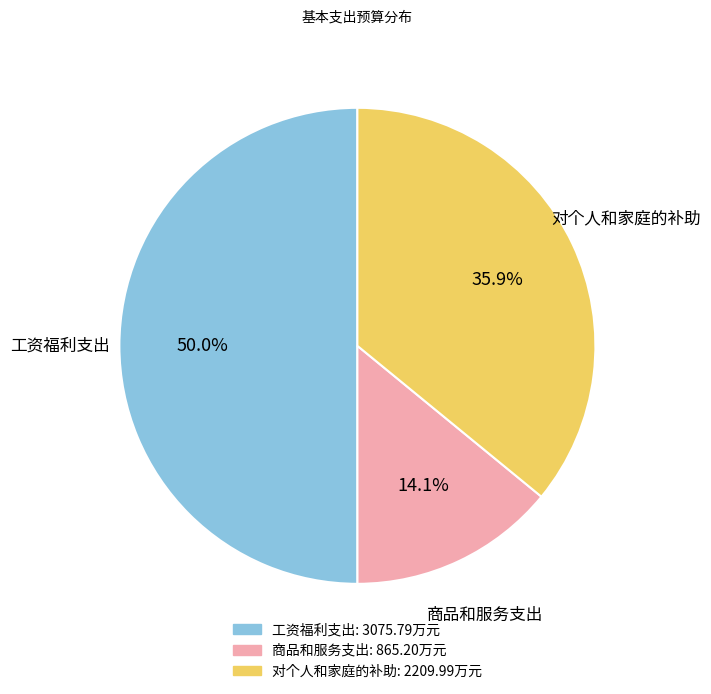

Rank the categories by value from lowest to highest.

商品和服务支出, 对个人和家庭的补助, 工资福利支出